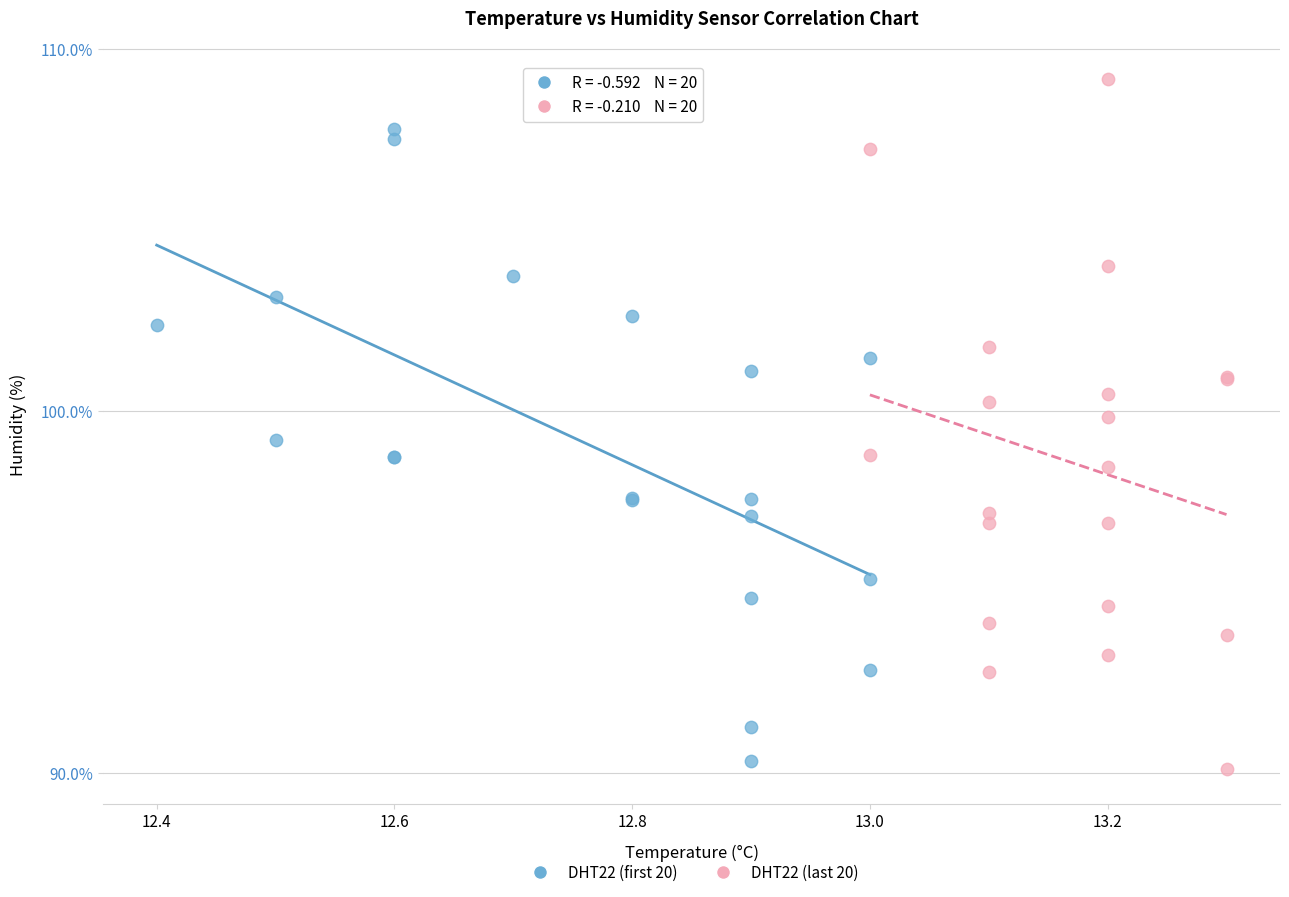

What are all the series names shown in the legend?

DHT22 (first 20), DHT22 (last 20)